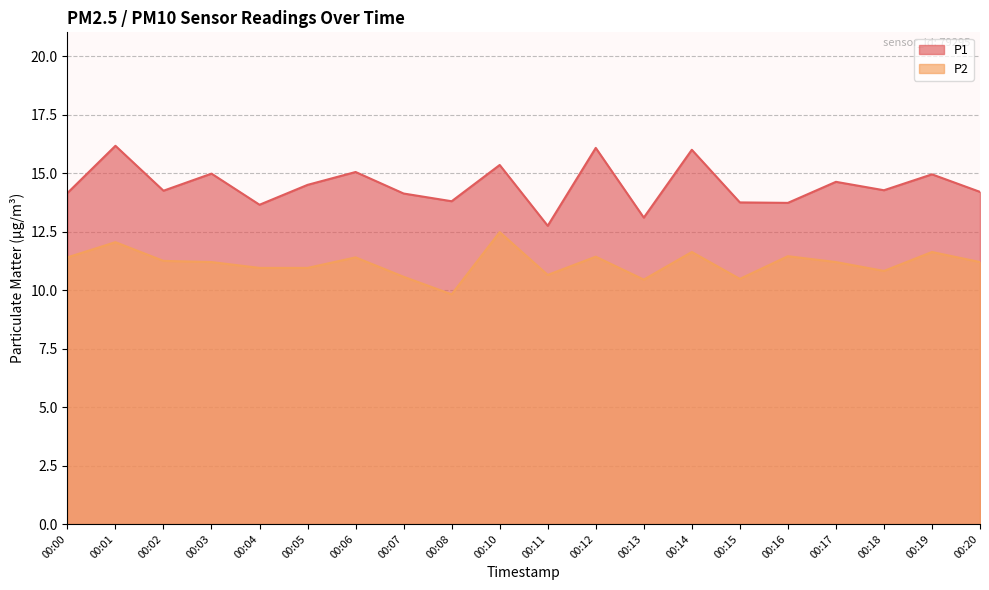

True or false: P1 has a value of 26.7 at 00:14.

False